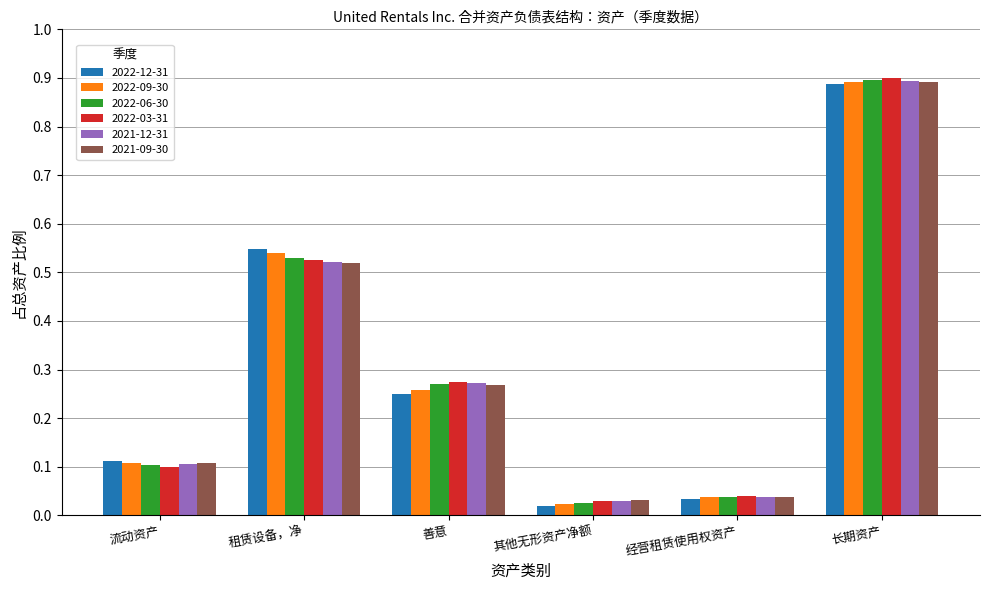

Which series has the widest spread of values?

2022-03-31